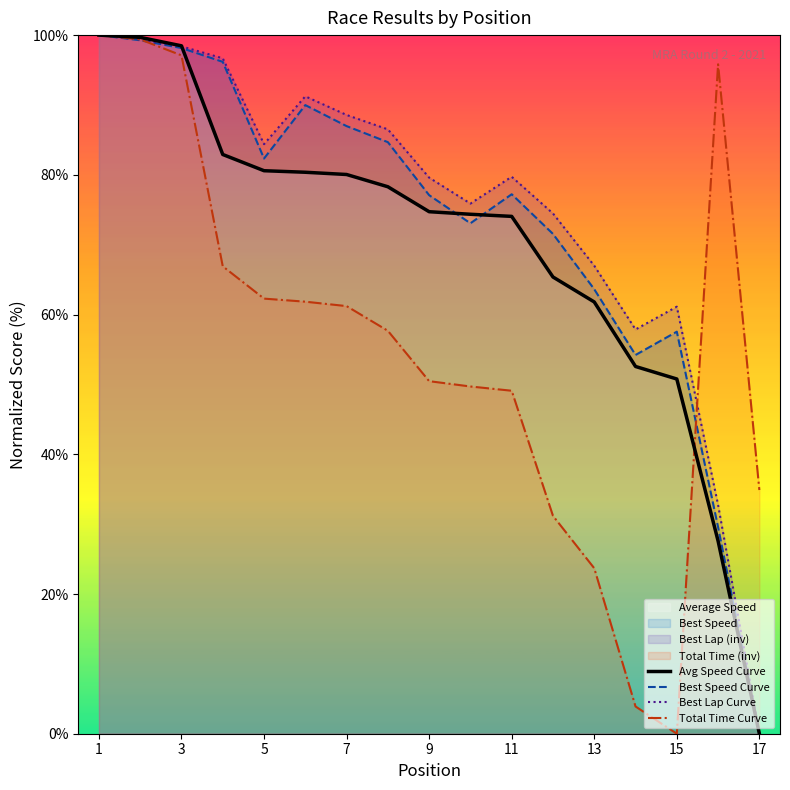

What is the difference between the highest and lowest values at 17?

34.9